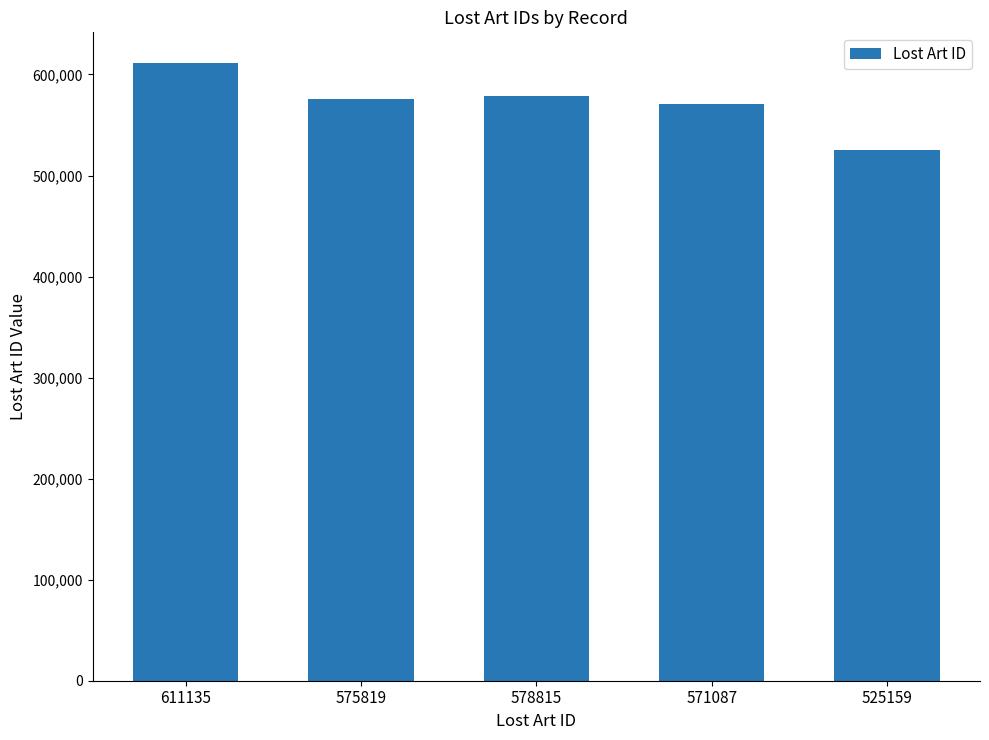

What position from the right is 575819?

4